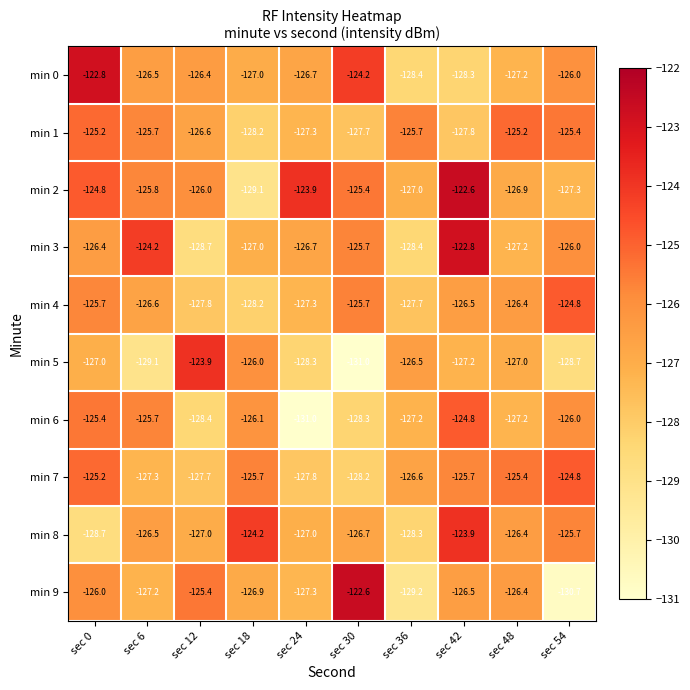

The value of min 4 at sec 24 is -127.3. True or false?

True